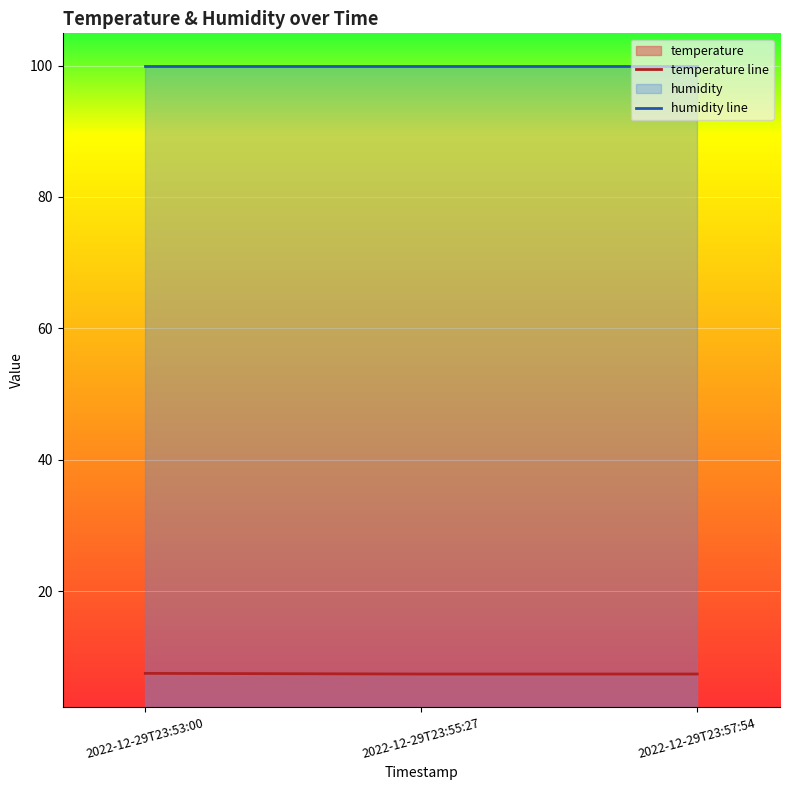

Does the chart display data point markers on the line(s)?

No